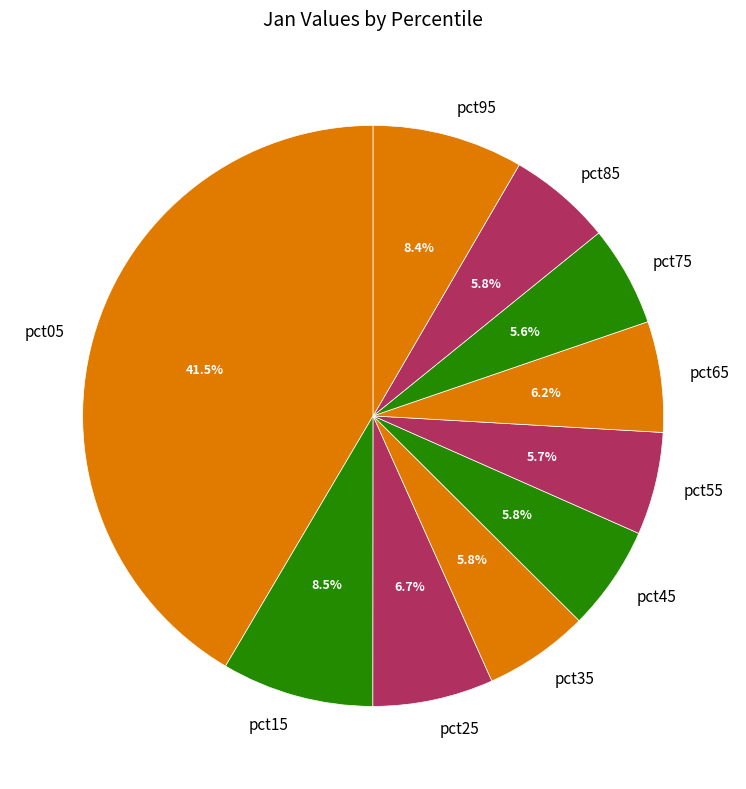

Which category has the biggest portion of the pie?

pct05